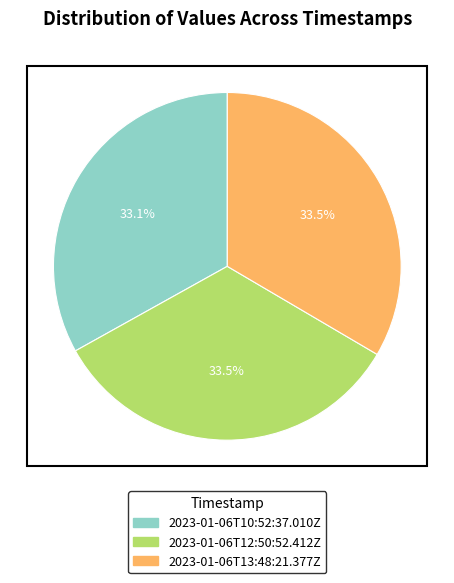

How many slices are in this pie chart?

3